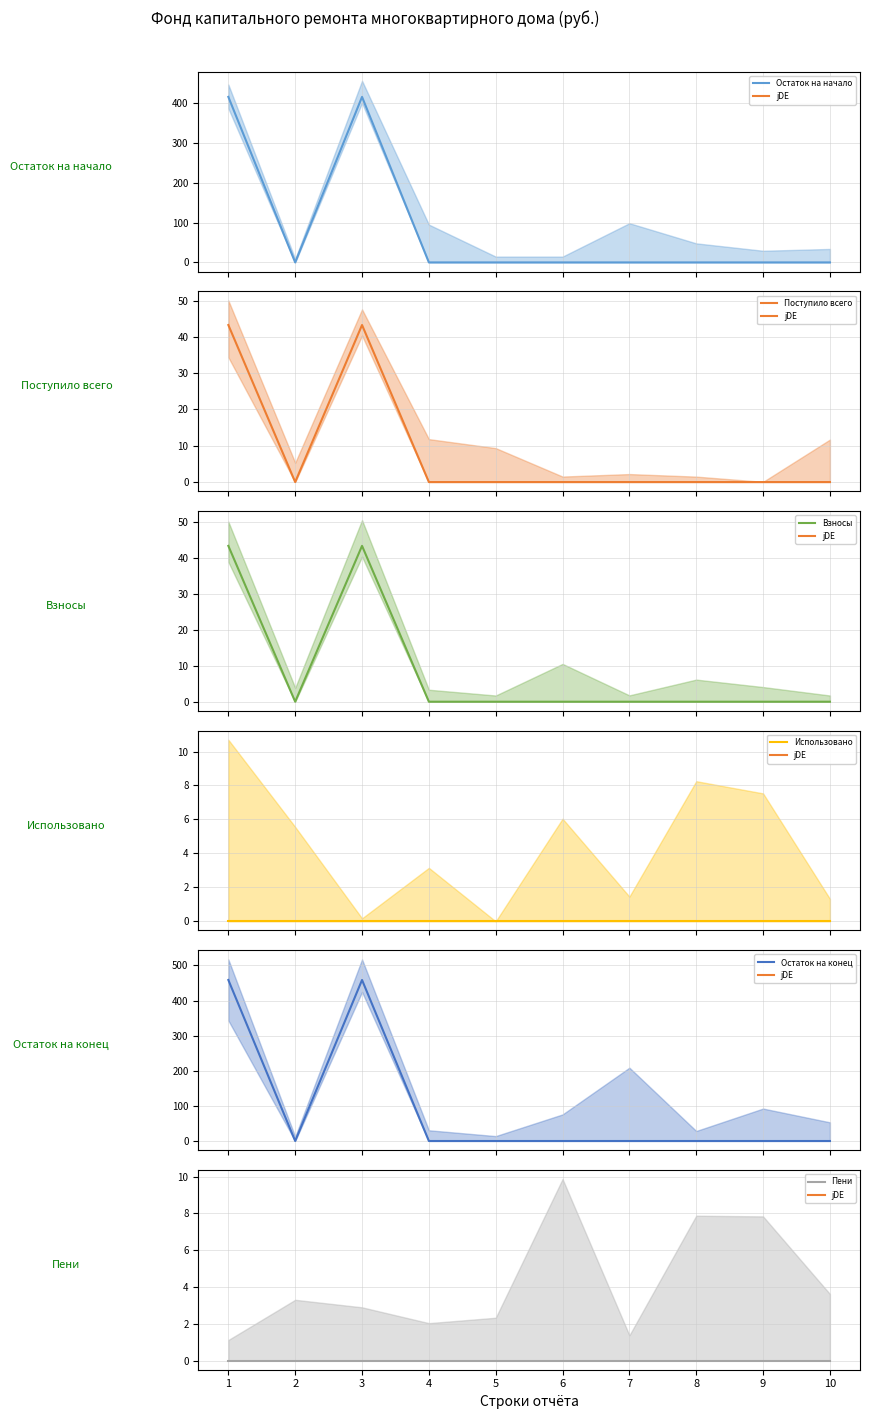

How many categories are shown in the chart?

10